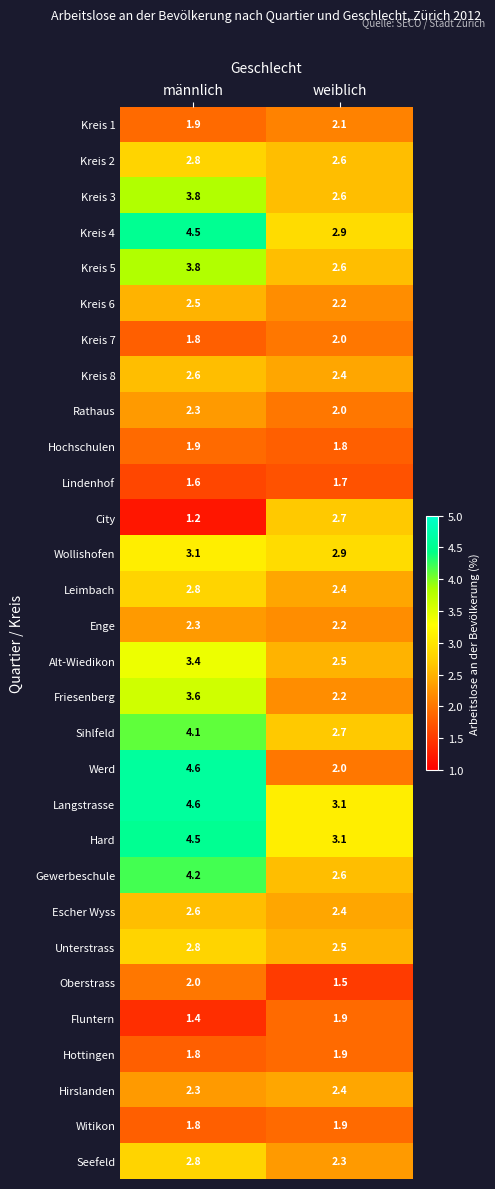

Read the Leimbach value at weiblich.

2.4